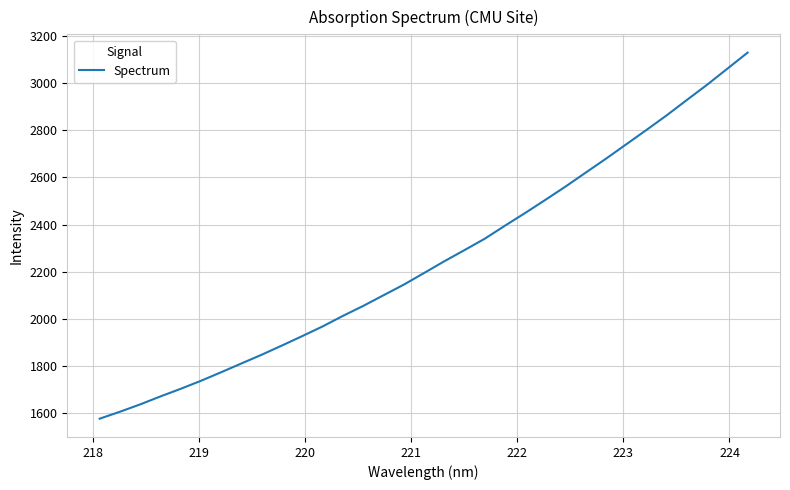

True or false: there are more than 2 points higher than both neighbors.

False